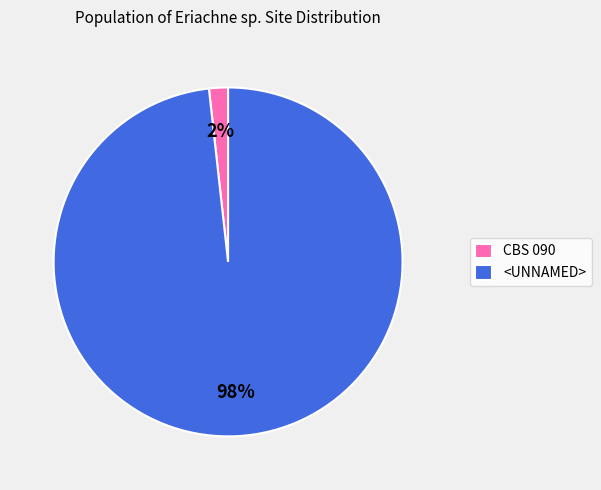

To the nearest percent, what percentage of the pie is <UNNAMED>?

98%